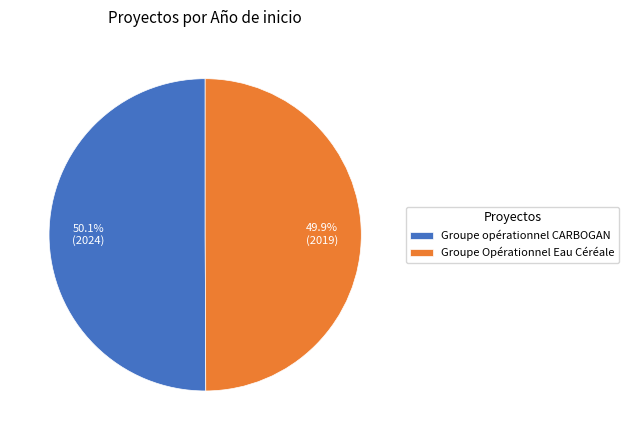

Is there any slice that represents more than half of the pie?

Yes